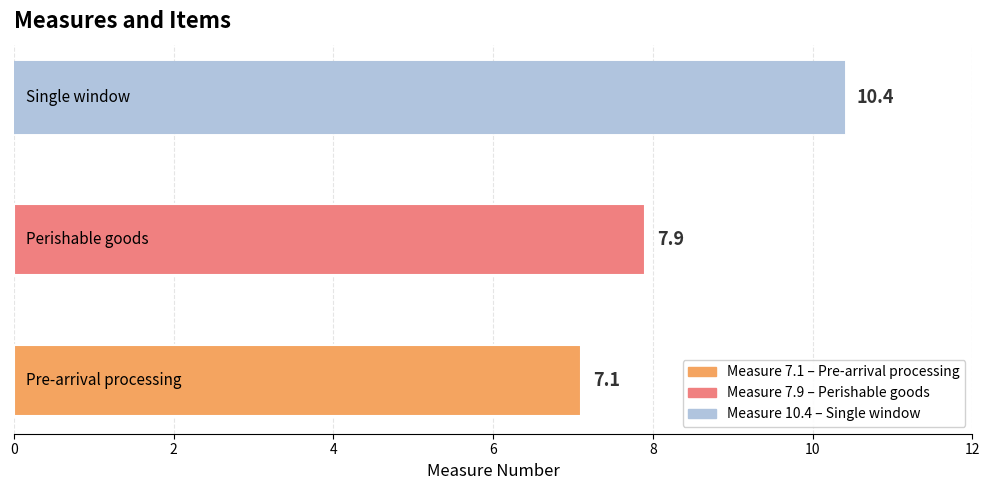

What is the smallest value displayed?

7.1